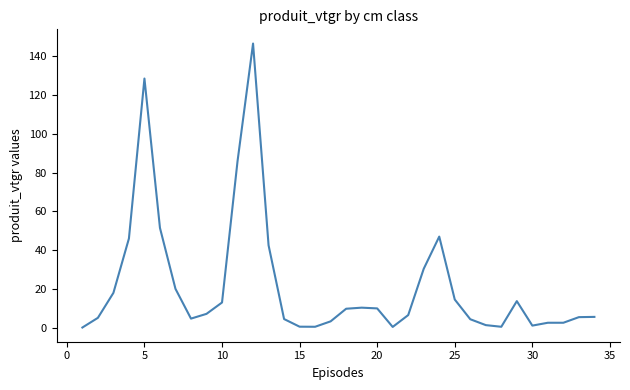

Does the chart have visible grid lines?

No